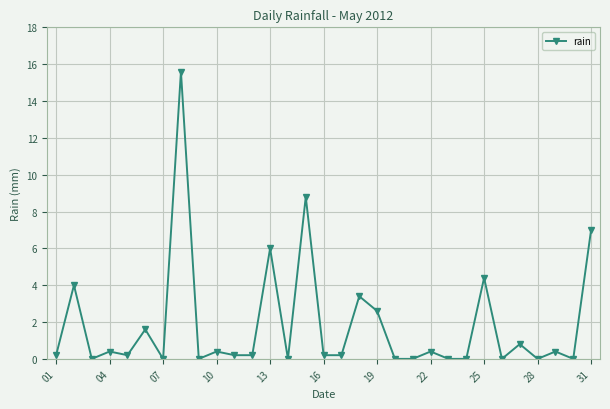

What is the maximum value shown in the chart?

15.6